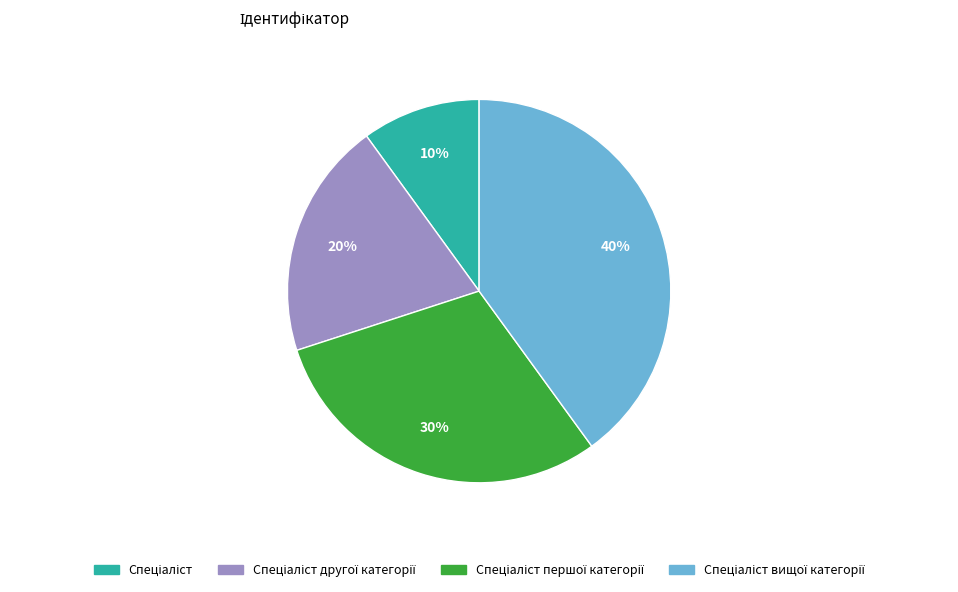

Is there any slice that represents more than half of the pie?

No